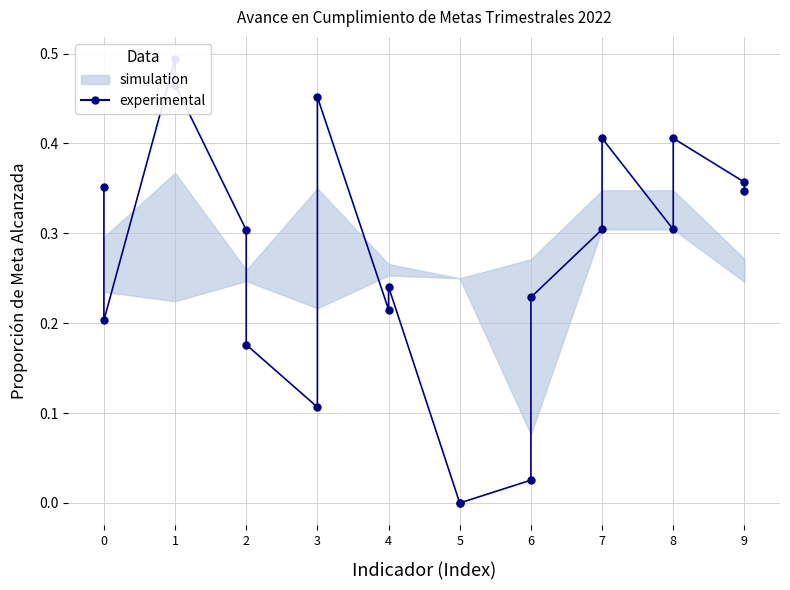

What is the difference between the values at 0 and 8?

0.1